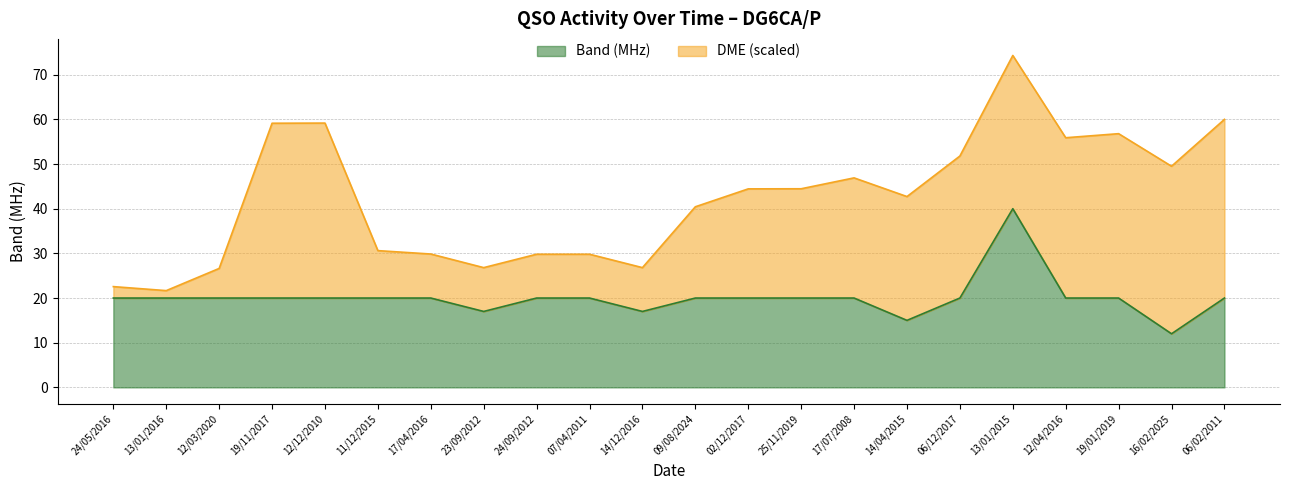

What position from the left is 12/04/2016?

19